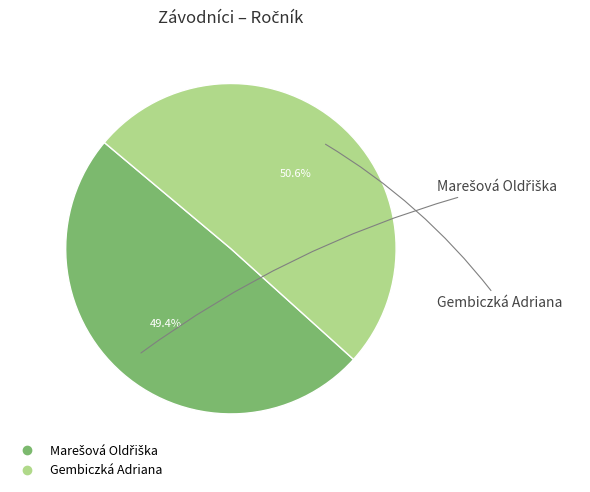

Which category accounts for the majority?

Gembiczká Adriana